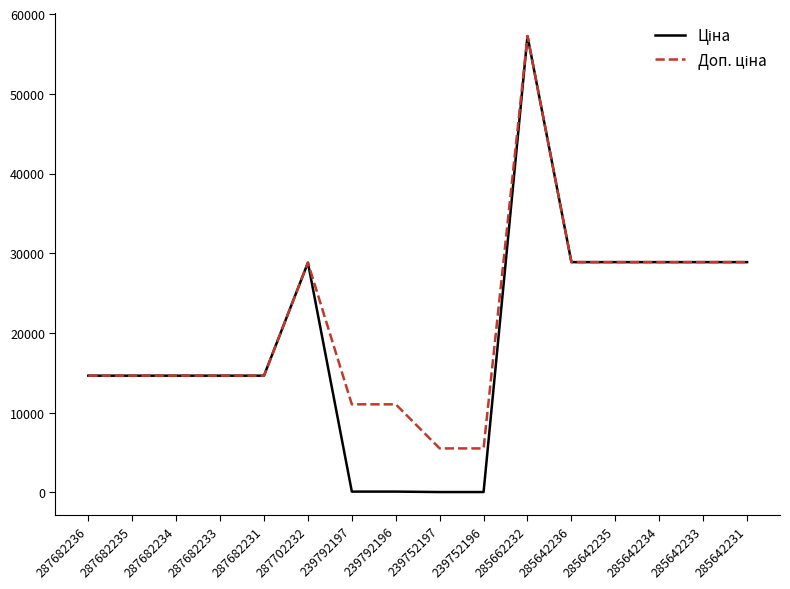

What is the maximum value shown in the chart?

57235.5